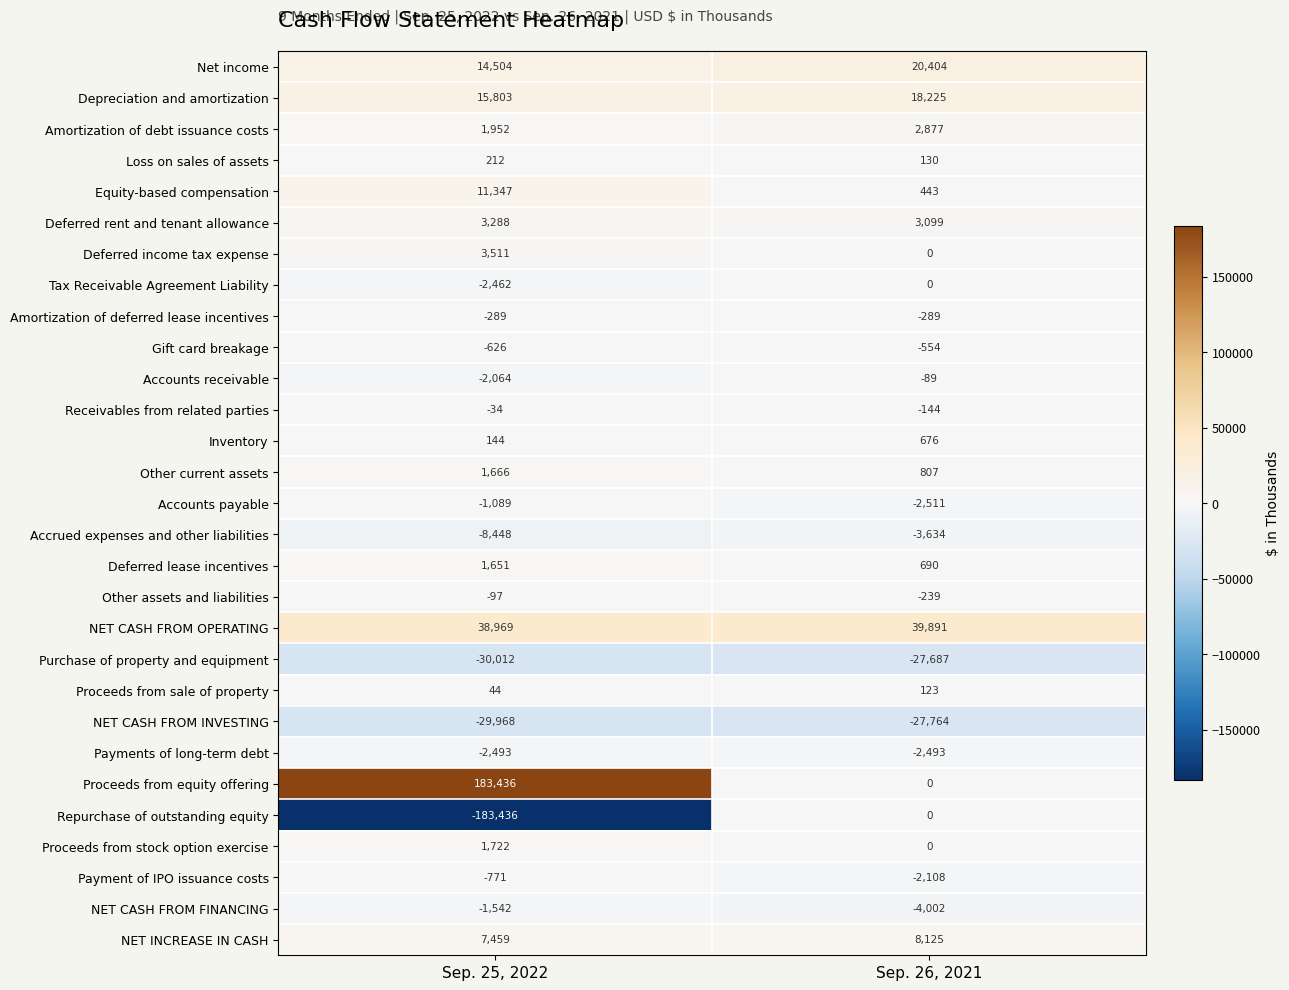

What is the difference between the Deferred income tax expense values at Sep. 25, 2022 and Sep. 26, 2021?

3511